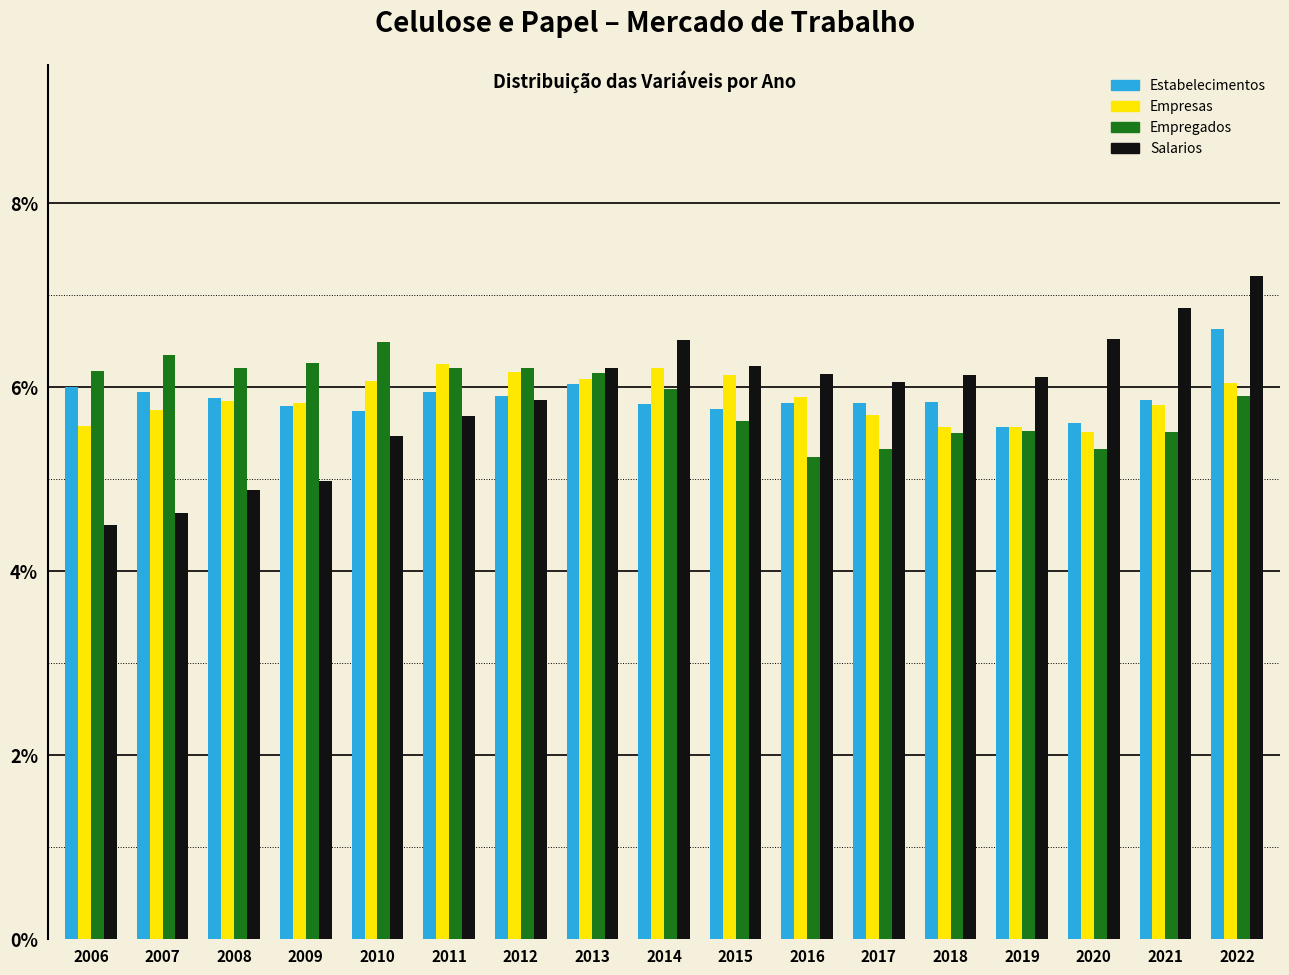

What is the average value of the Salarios series?

5.9